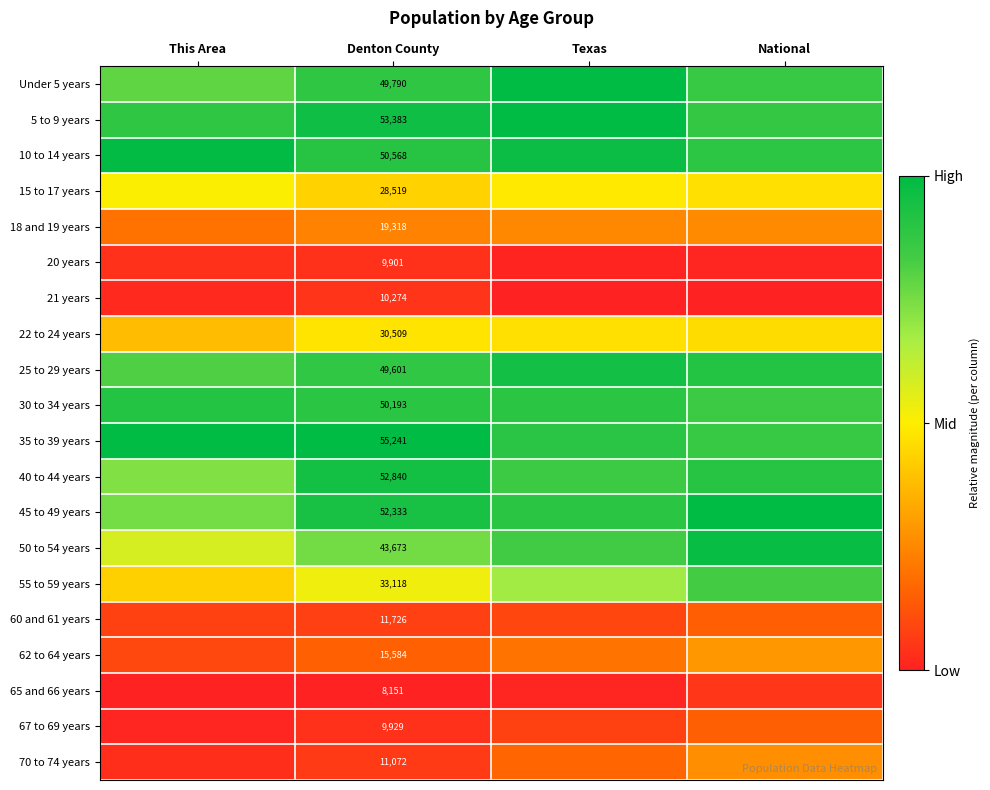

Which category has the lowest value across all series?

Texas